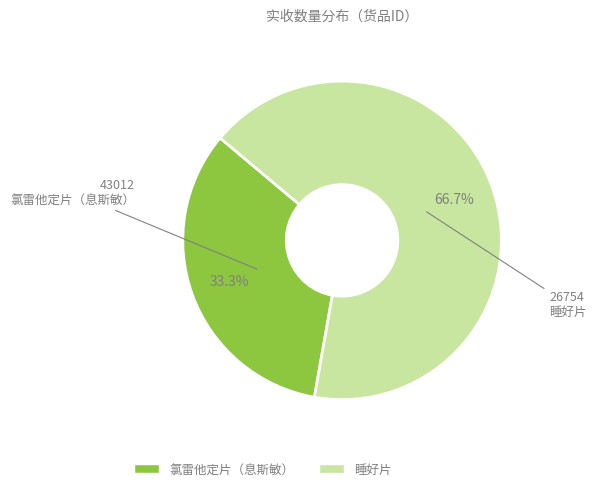

Is there any slice that represents more than half of the pie?

Yes